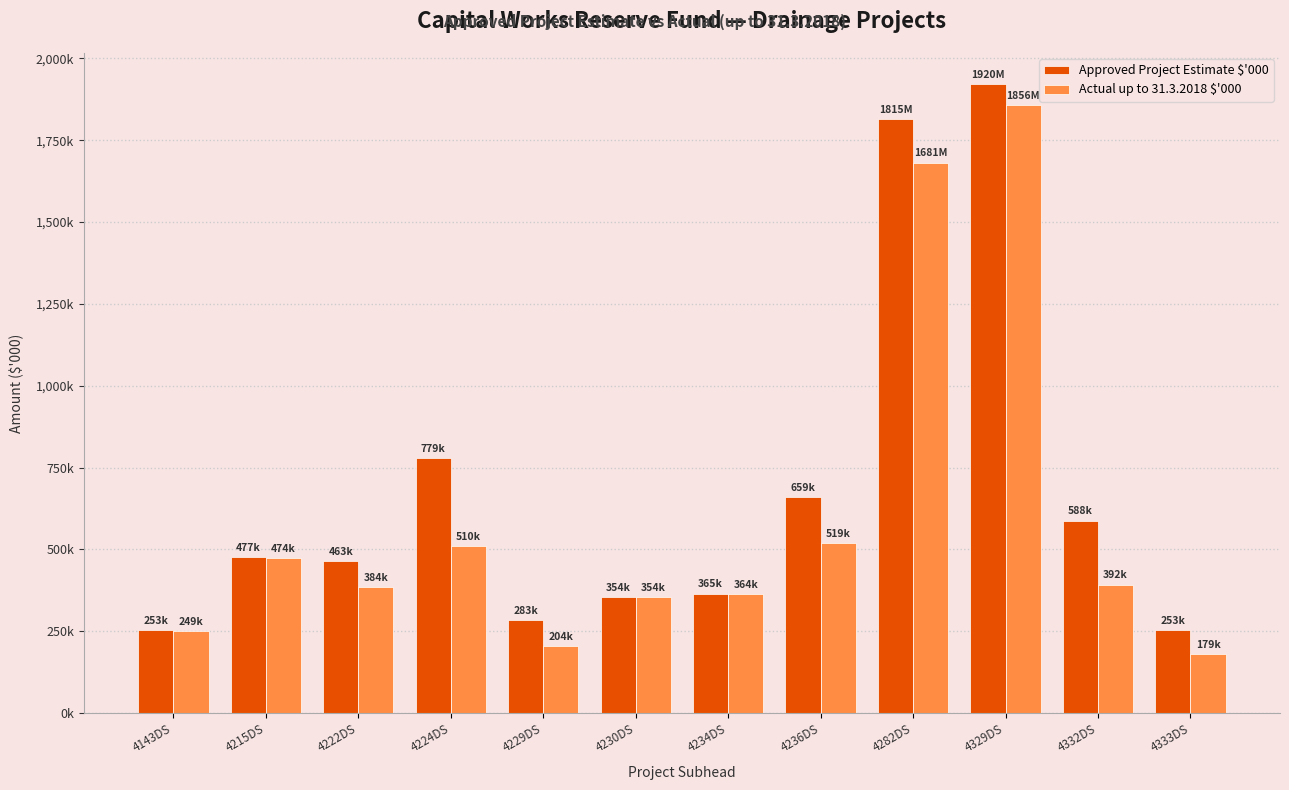

Are the bars horizontal?

No